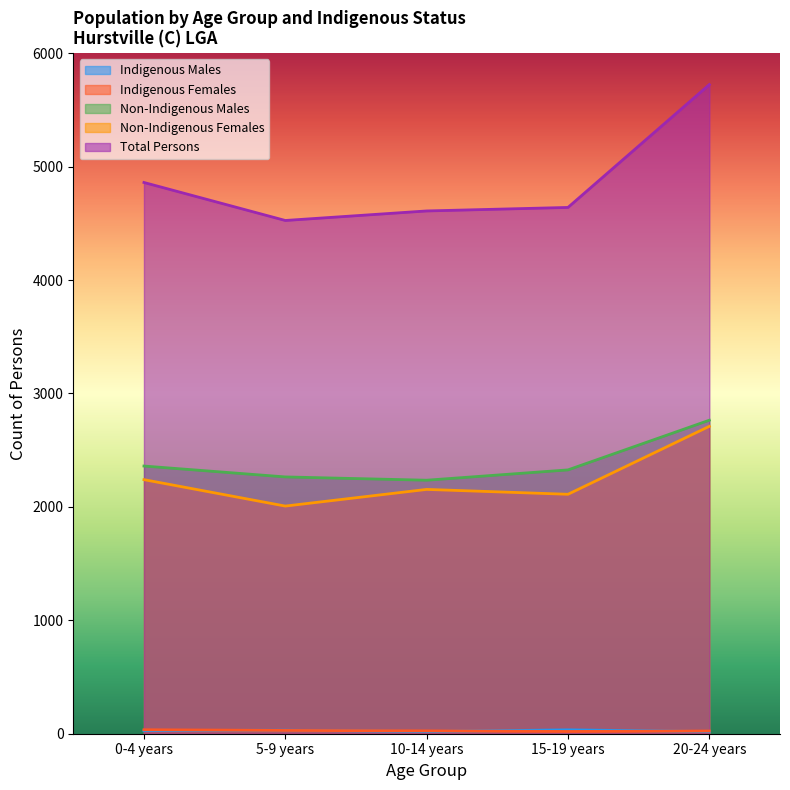

At how many categories does at least one series exceed 1878?

5